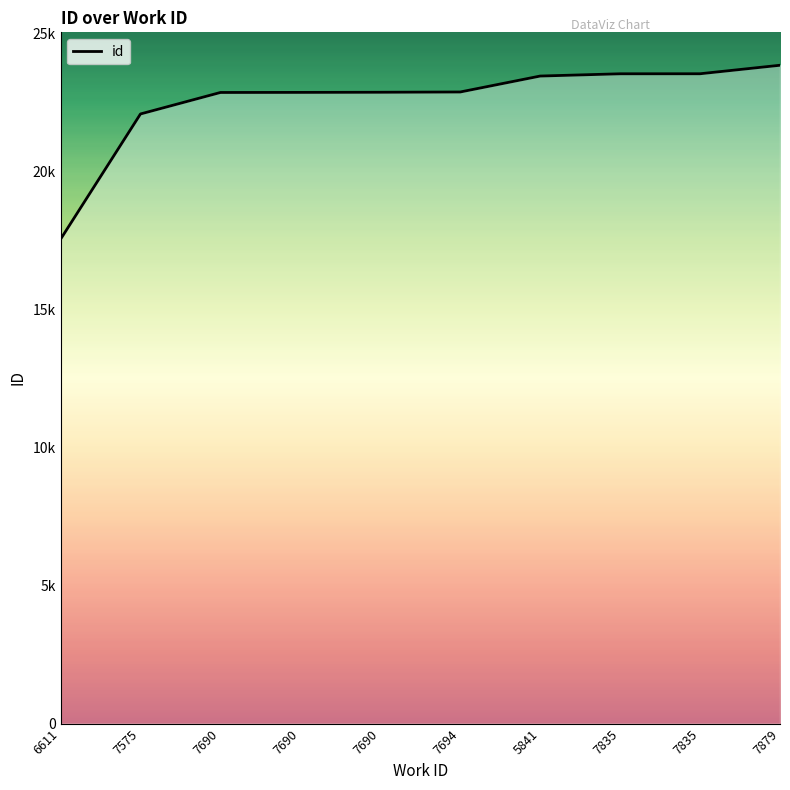

What is the difference between the values at 6611 and 7835?

5994